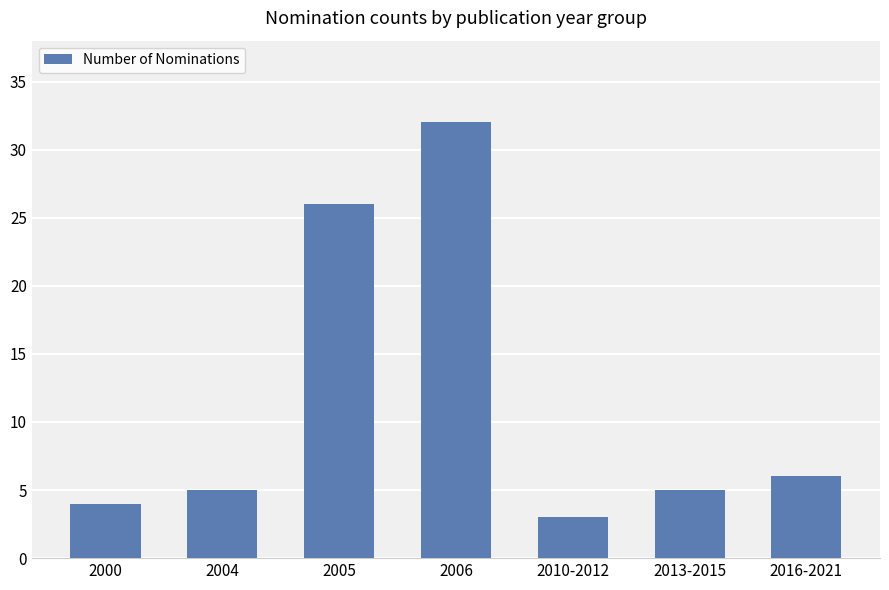

What value does the data have at 2010-2012, to the nearest 5?

5